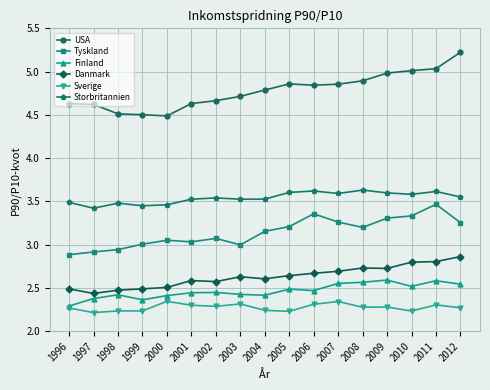

How many lines are shown in the chart?

6